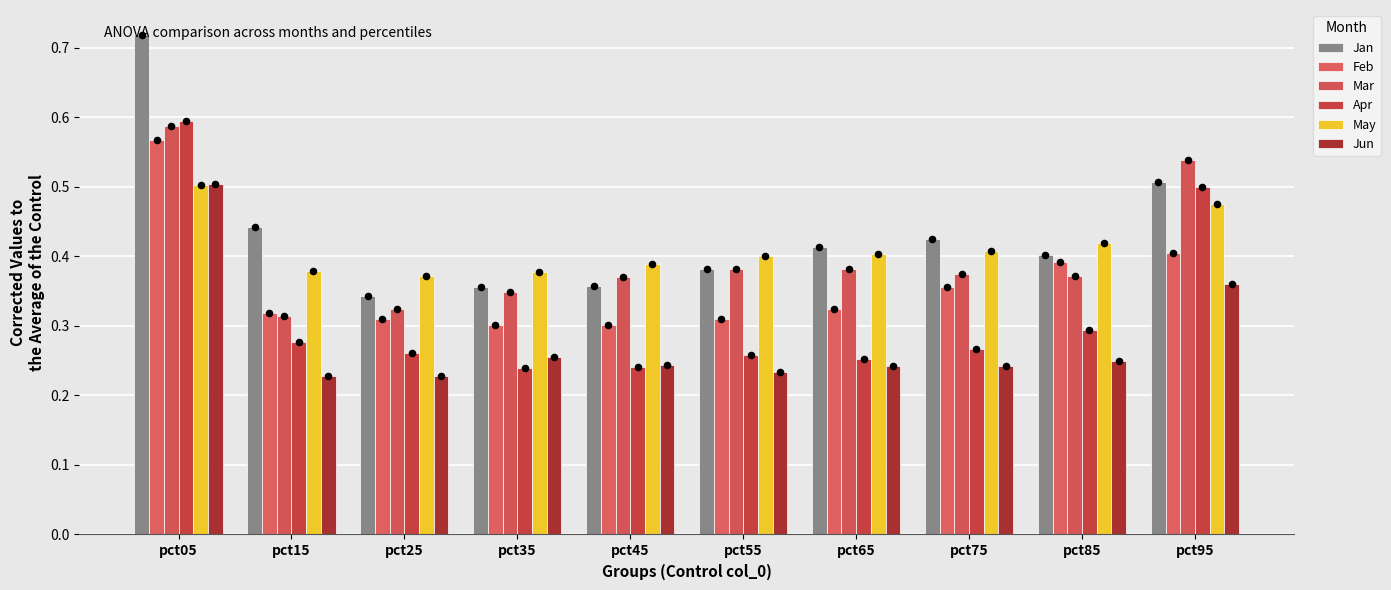

At which category is the sum across all series the highest?

pct05